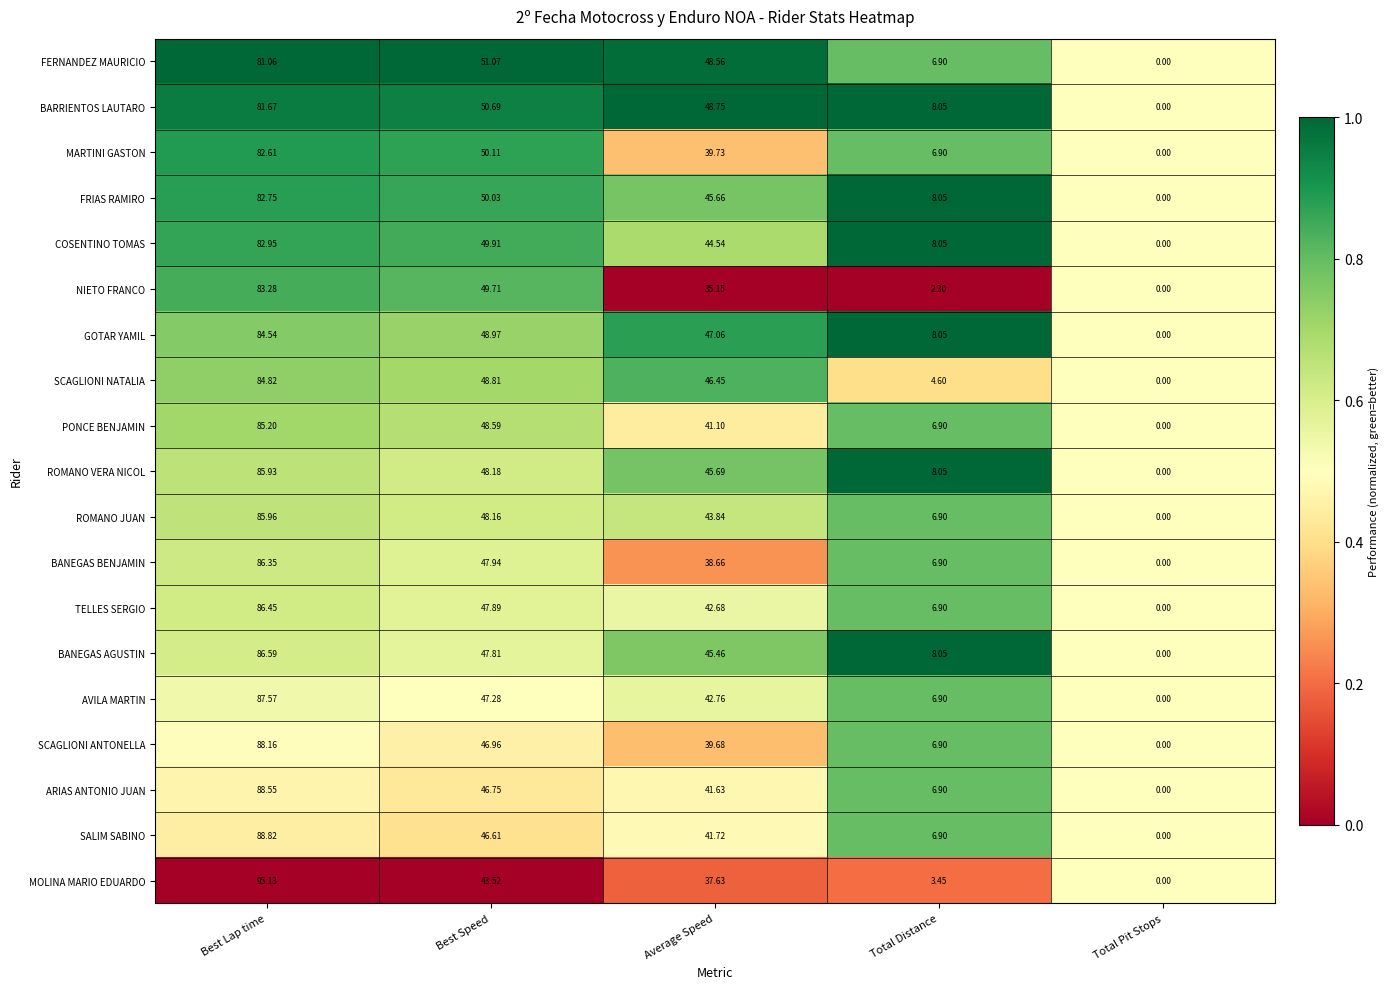

What is the total value across all series at Total Pit Stops?

0.0